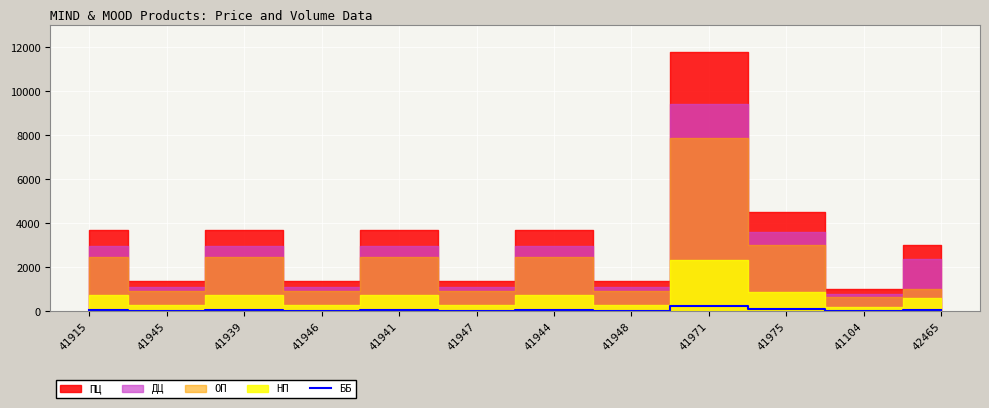

Between 41948 and 41975, which is larger?

41975